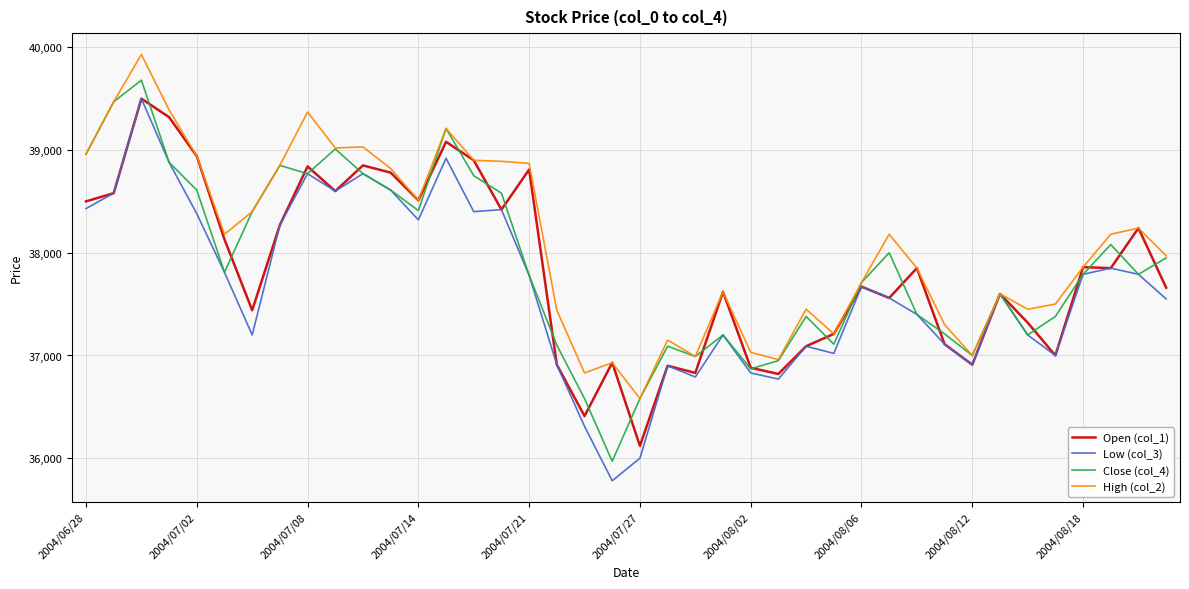

Which series has the widest spread of values?

Low (col_3)